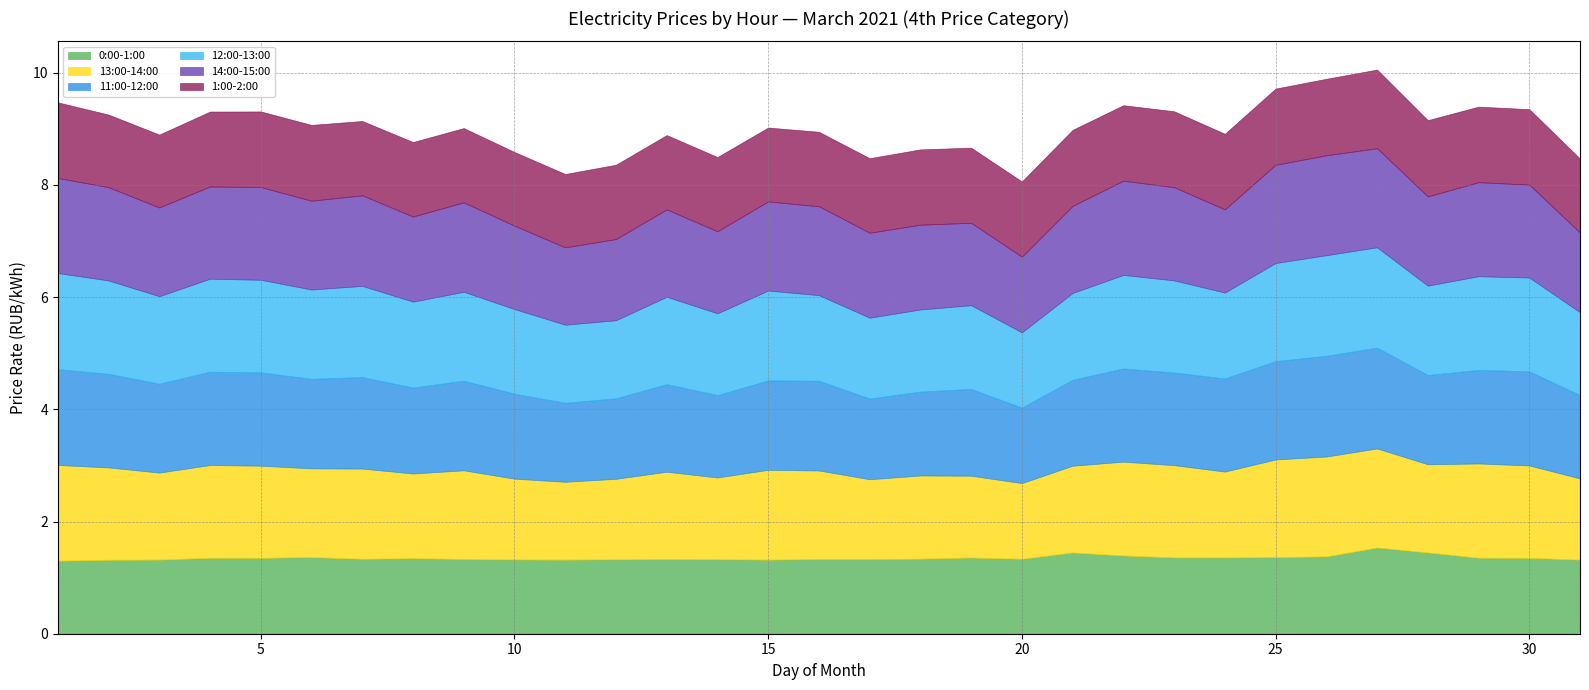

What is the lowest value of the 0:00-1:00 series?

1.3